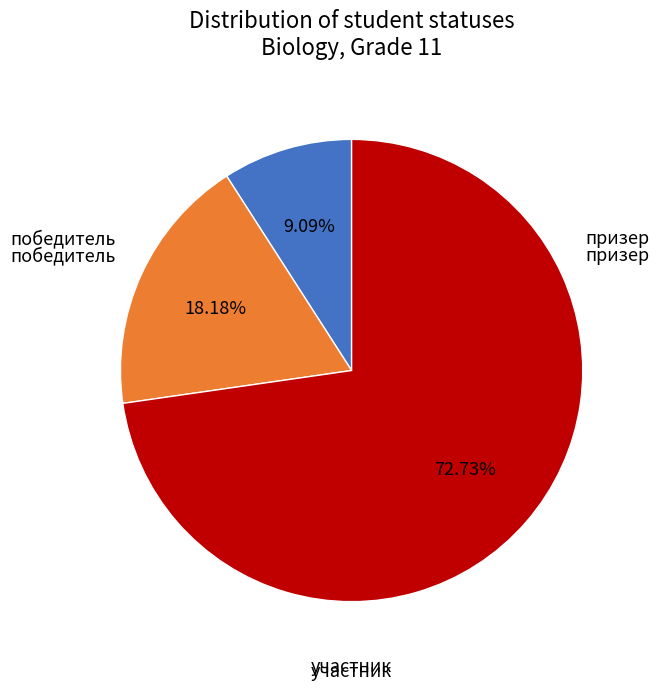

Is there any slice that represents more than half of the pie?

Yes